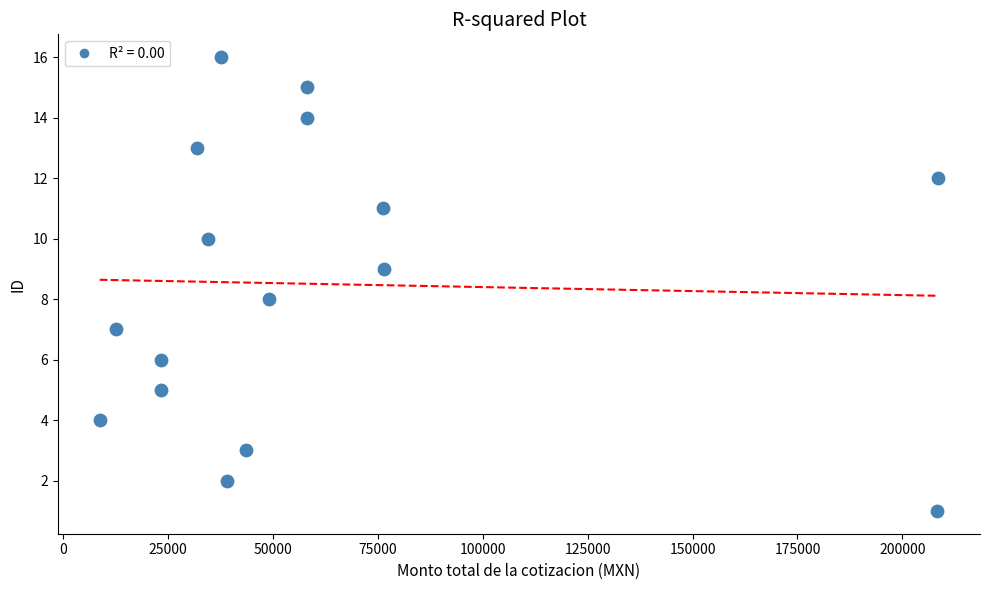

How many data points are displayed?

16